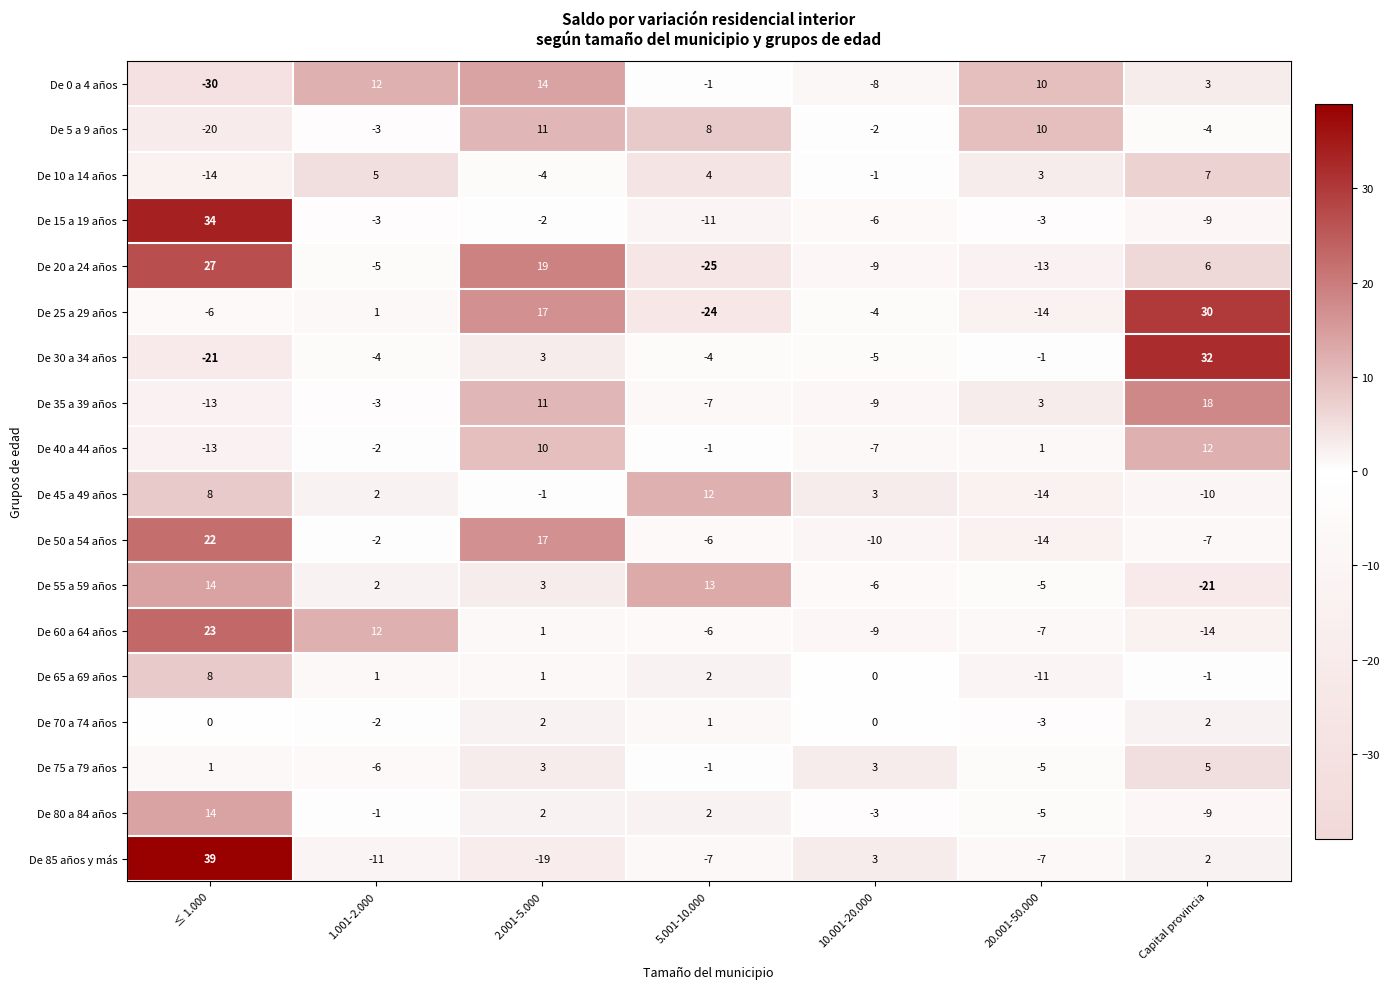

How many series are shown in this chart?

18